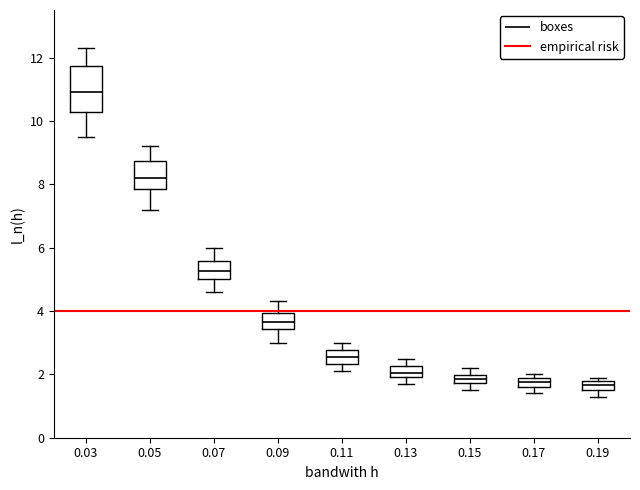

Where does the upper whisker of the box at x = 0.07 end on the y-axis? The values are not printed on the chart, so give them approximately, as read against the axis.

6.0